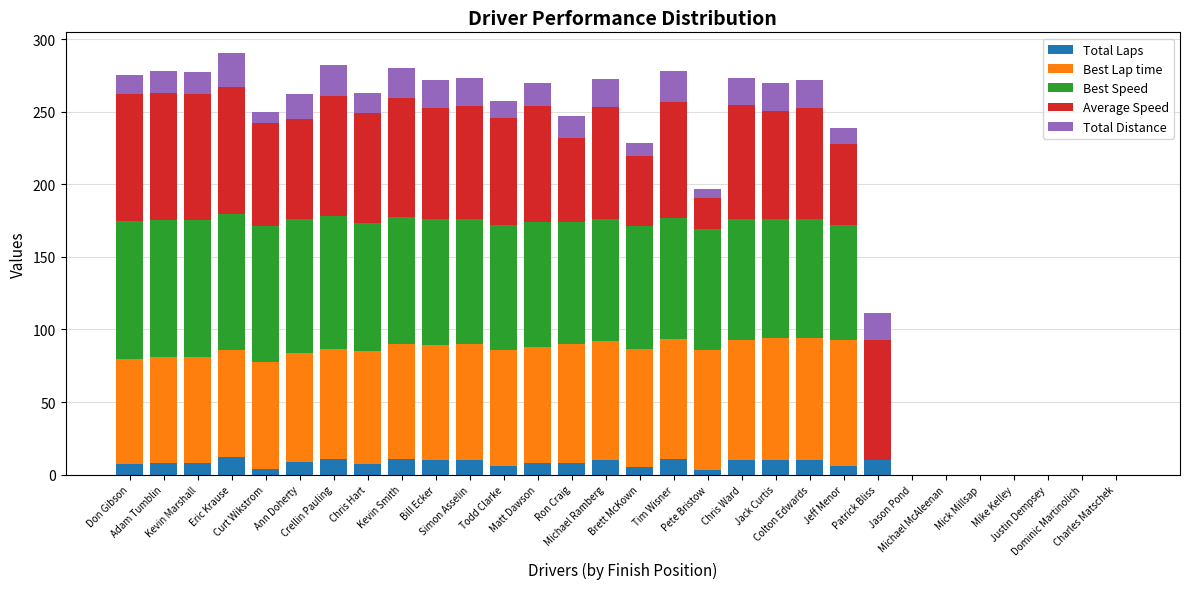

What is the highest value of the Total Laps series?

12.0